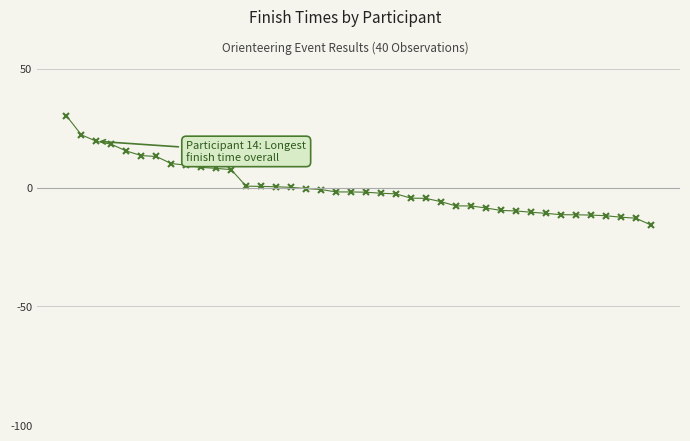

What is the difference between the maximum and second lowest values?

43.2